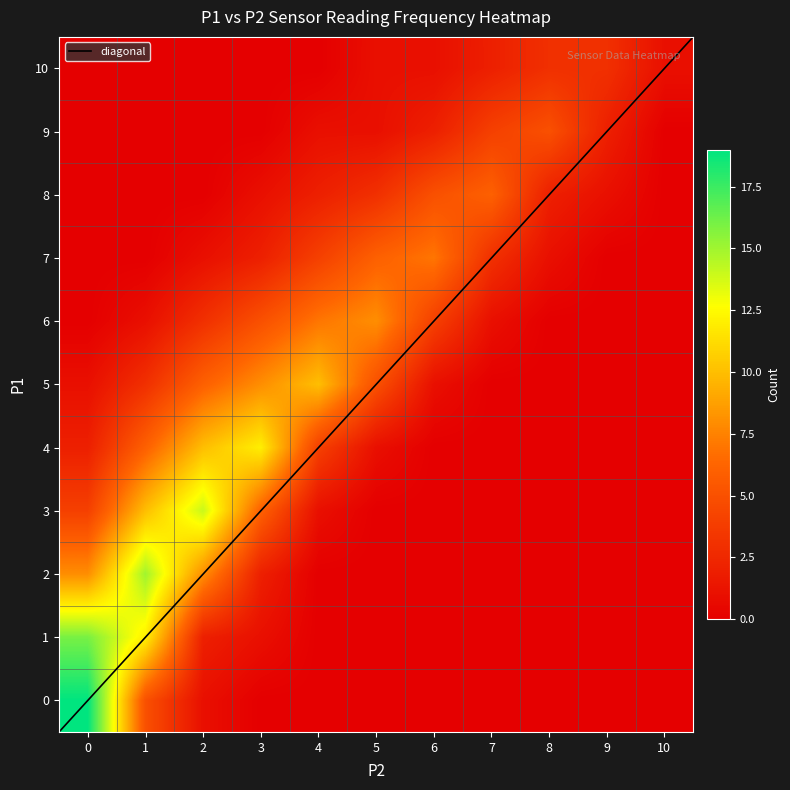

List the labels in order of 1 value, smallest first.

4, 5, 6, 7, 8, 9, 10, 3, 2, 1, 0